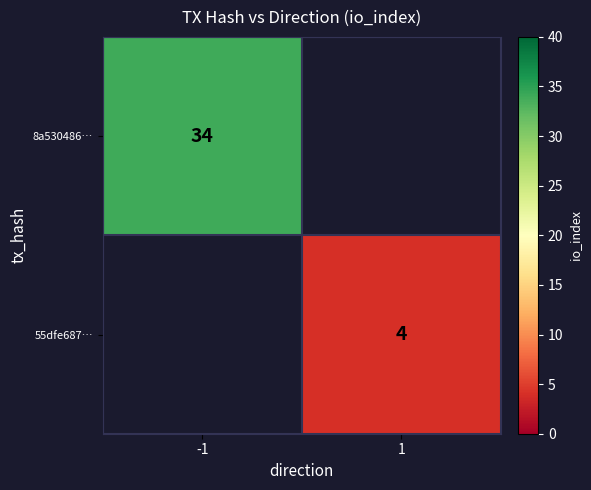

The 8a530486… series shows 12.9 at -1. True or false?

False